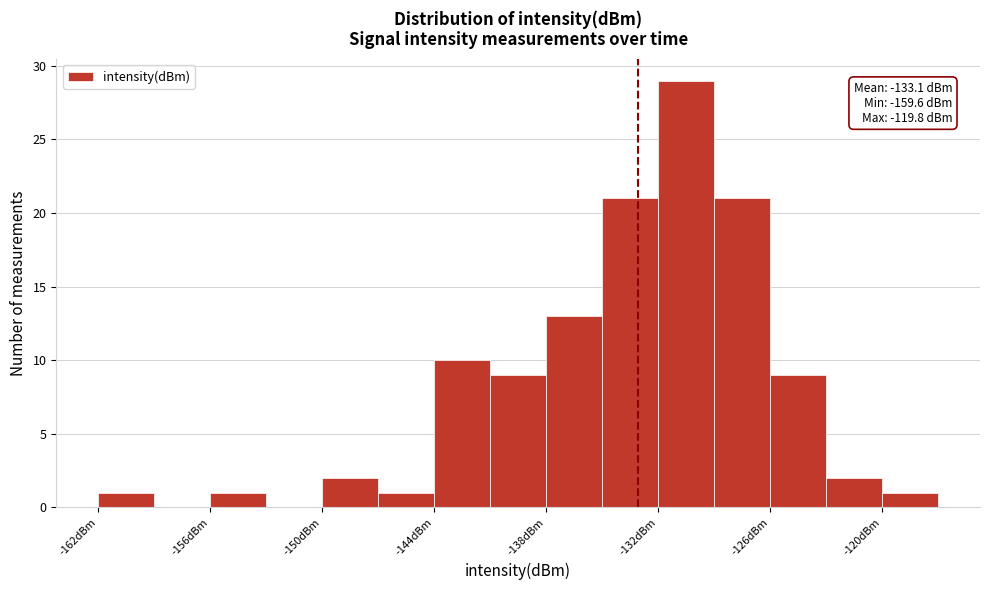

Read against the x-axis, roughly where is the centre of the tallest bar?

-130